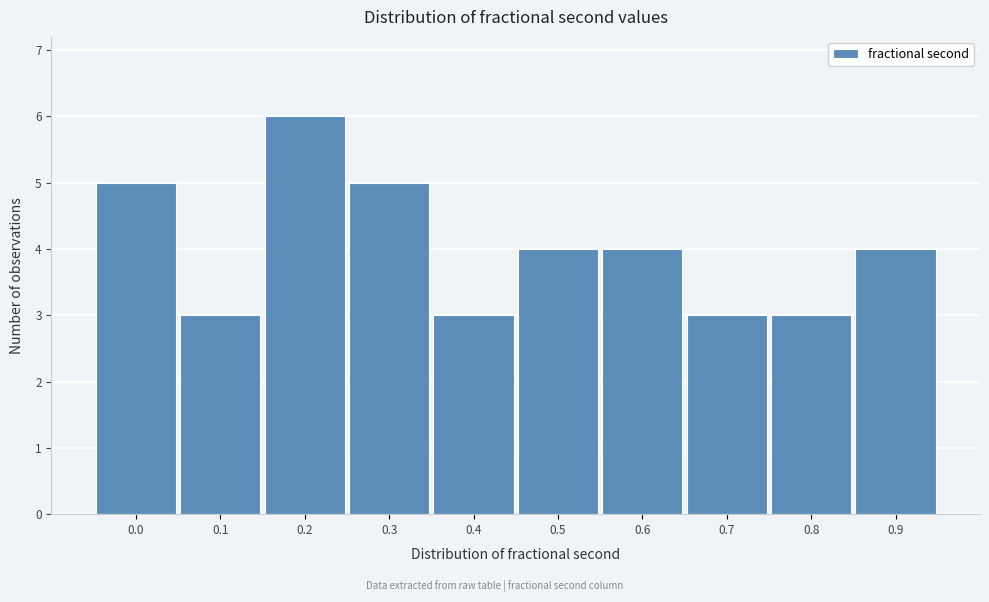

Reading left to right, what are all the values shown in this chart?

0.0=5	0.1=3	0.2=6	0.3=5	0.4=3	0.5=4	0.6=4	0.7=3	0.8=3	0.9=4